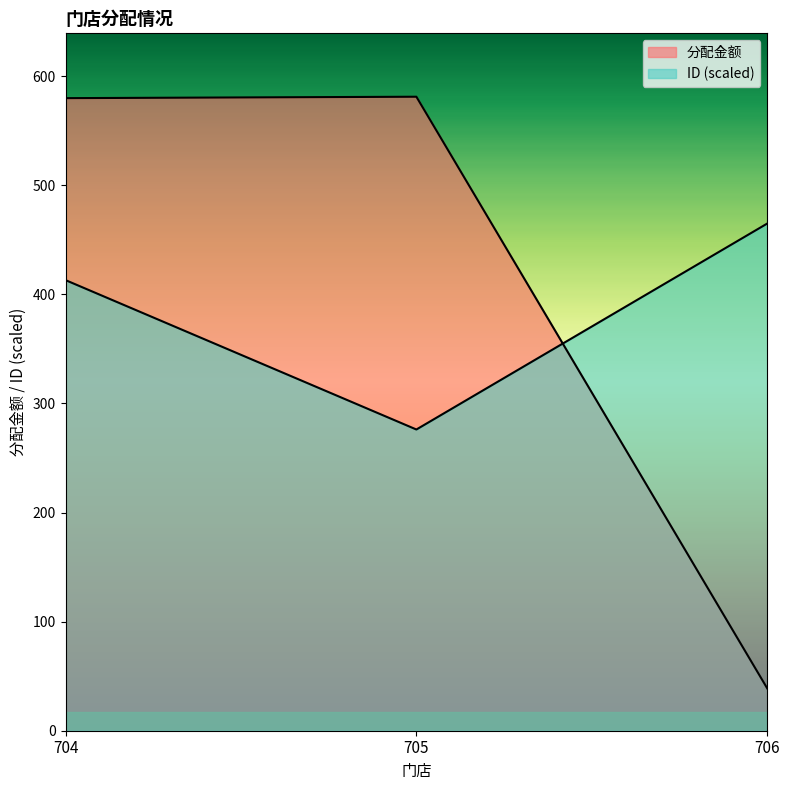

At which category is the sum across all series the highest?

704